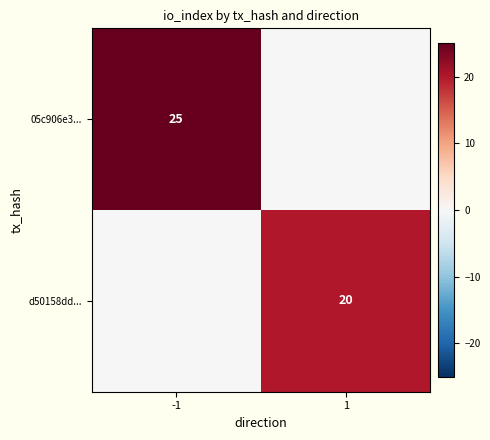

What is the spread (max minus min) of values at -1?

25